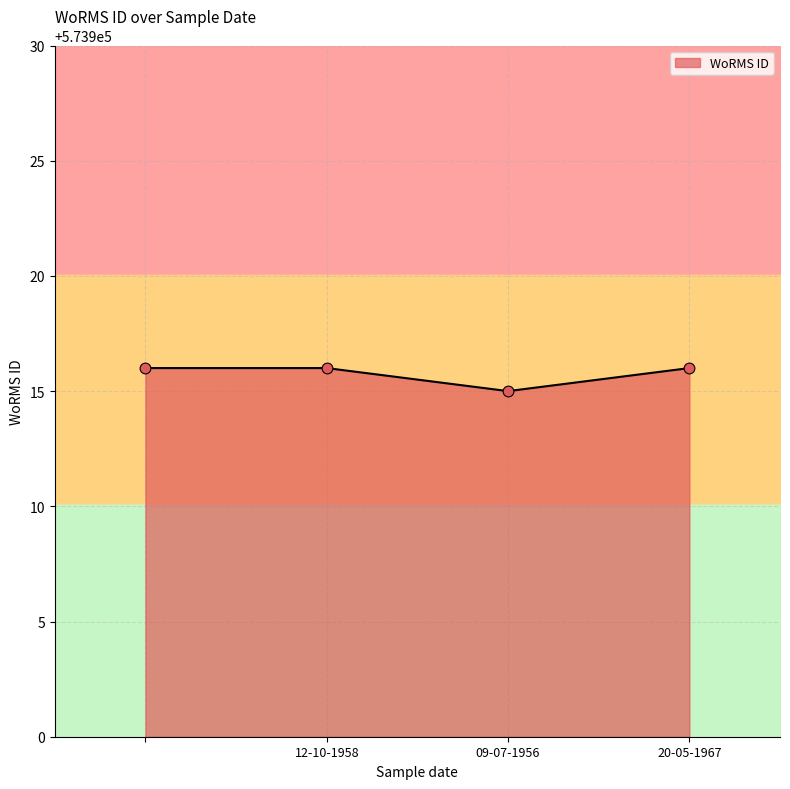

What is the minimum value shown in the chart?

573915